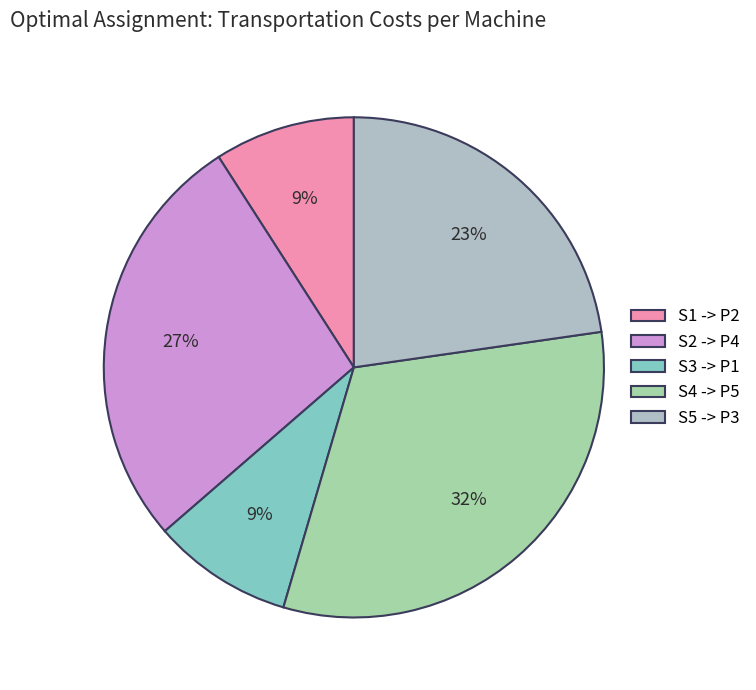

What is the smallest slice in the pie chart?

S1